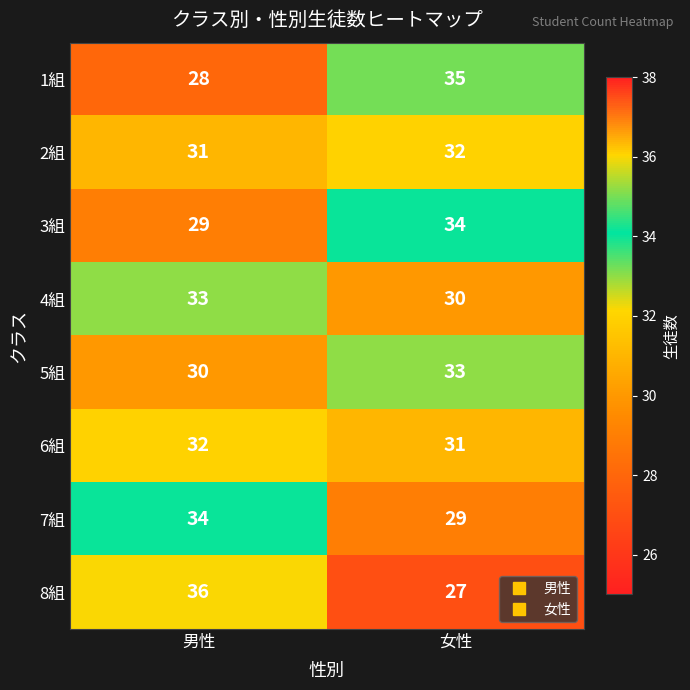

What is the sum of all 3組 values?

63